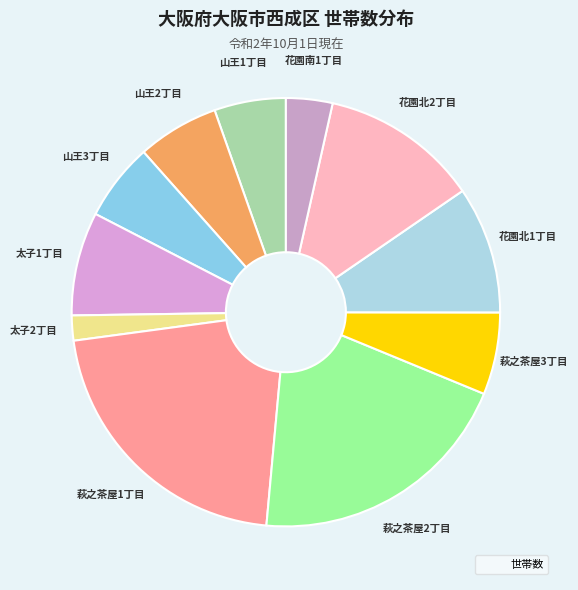

How many slices are in this pie chart?

11